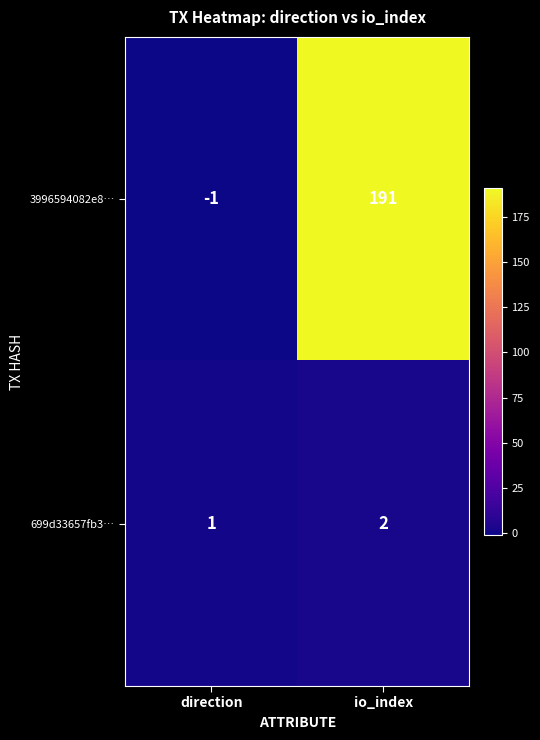

At which category does the chart reach its minimum across all series?

direction